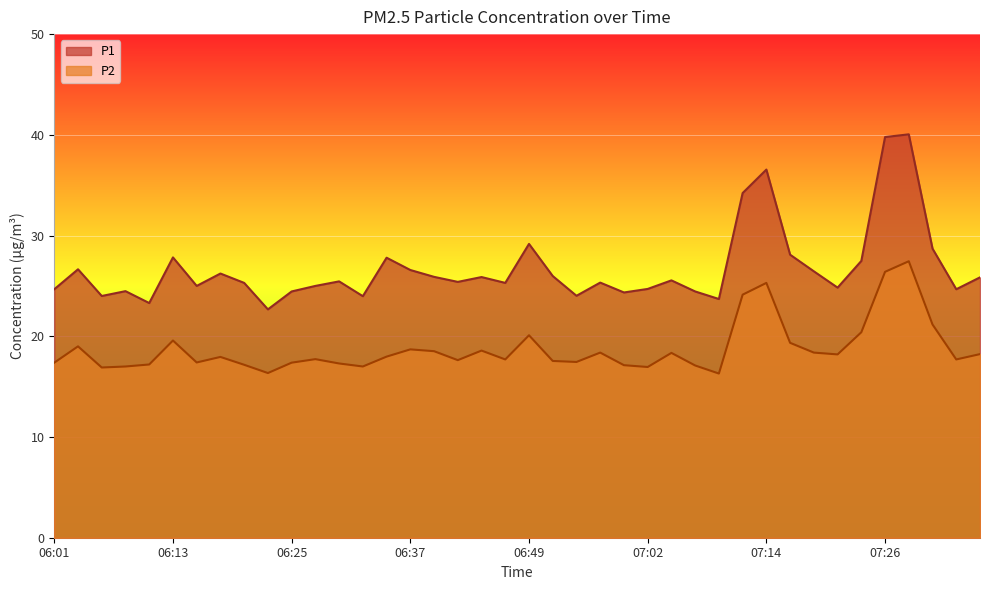

List the series in order of their peak value, lowest first.

P2, P1